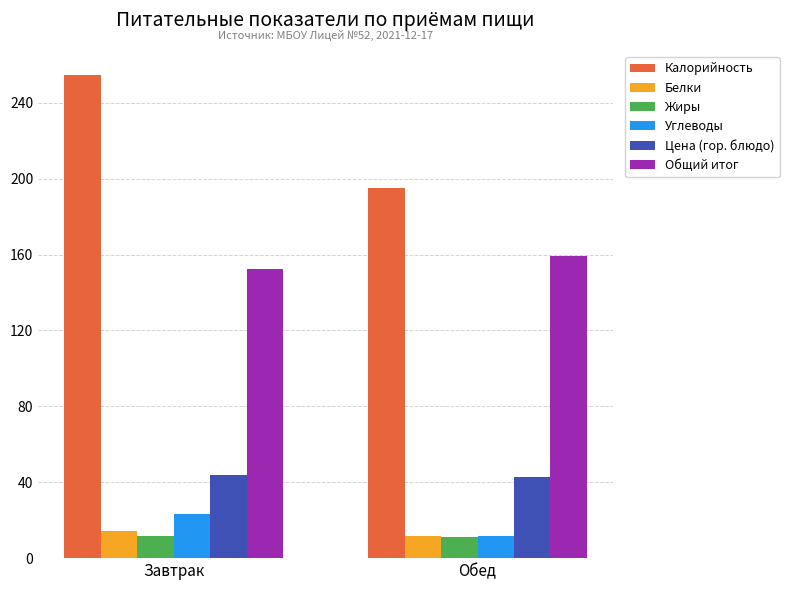

Rank the categories by Калорийность value from lowest to highest.

Обед, Завтрак